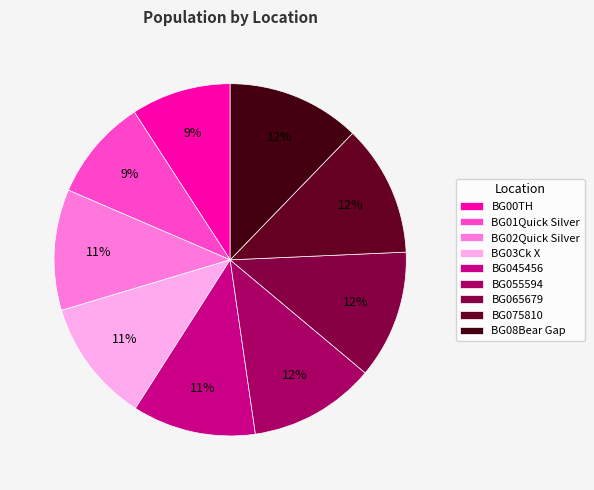

True or false: BG08Bear Gap accounts for 12% of the total.

True